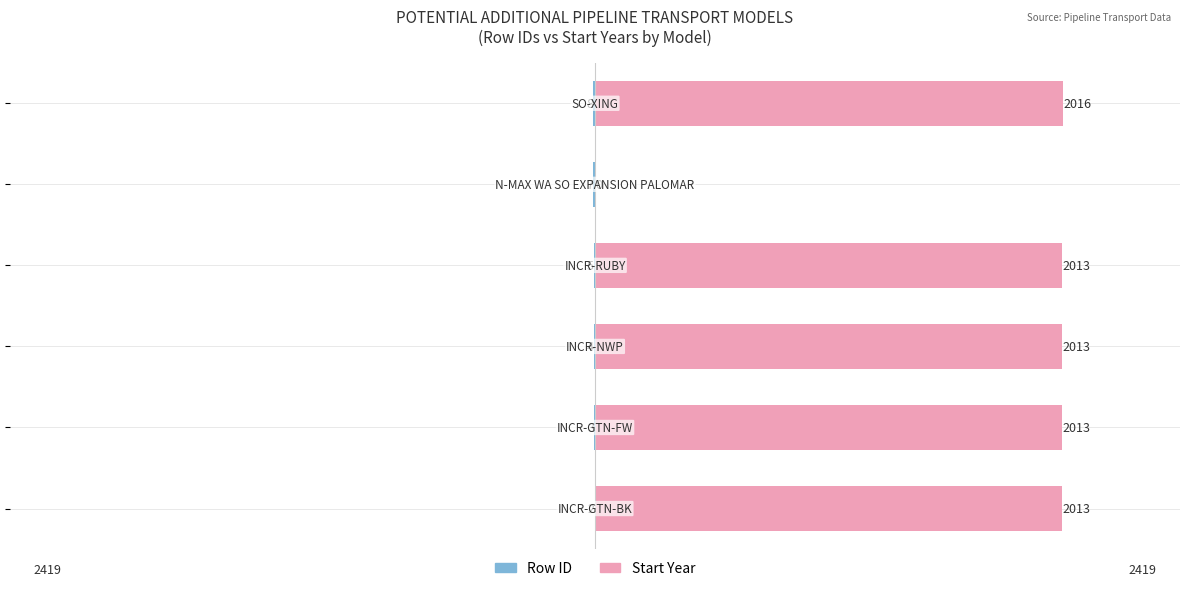

Reading right to left, transcribe all the data shown in this chart.

Model Row ID (Male): 5=-8	4=-7	3=-5	2=-4	1=-3	0=-2
Start Year (Female): 5=2016	4=0	3=2013	2=2013	1=2013	0=2013